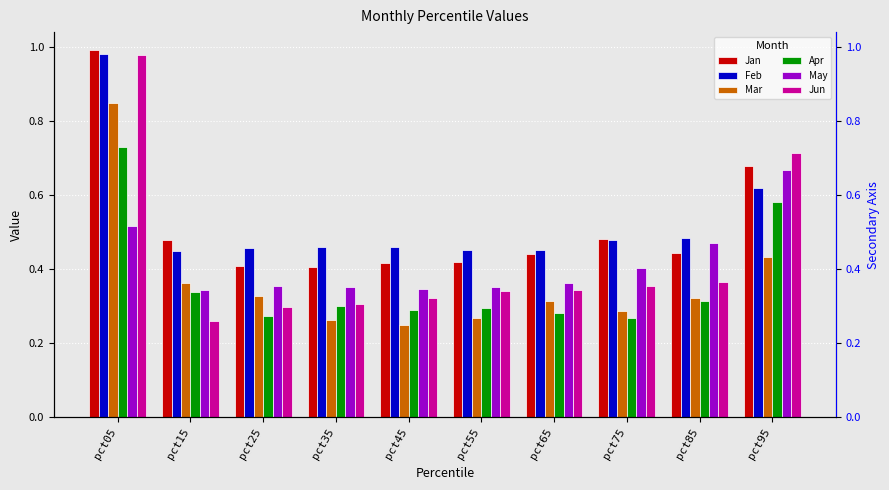

Reading left to right, transcribe all the data shown in this chart.

Jan: 1.0	0.5	0.4	0.4	0.4	0.4	0.4	0.5	0.4	0.7
Feb: 1.0	0.4	0.5	0.5	0.5	0.5	0.5	0.5	0.5	0.6
Mar: 0.9	0.4	0.3	0.3	0.2	0.3	0.3	0.3	0.3	0.4
Apr: 0.7	0.3	0.3	0.3	0.3	0.3	0.3	0.3	0.3	0.6
May: 0.5	0.3	0.4	0.4	0.3	0.4	0.4	0.4	0.5	0.7
Jun: 1.0	0.3	0.3	0.3	0.3	0.3	0.3	0.4	0.4	0.7